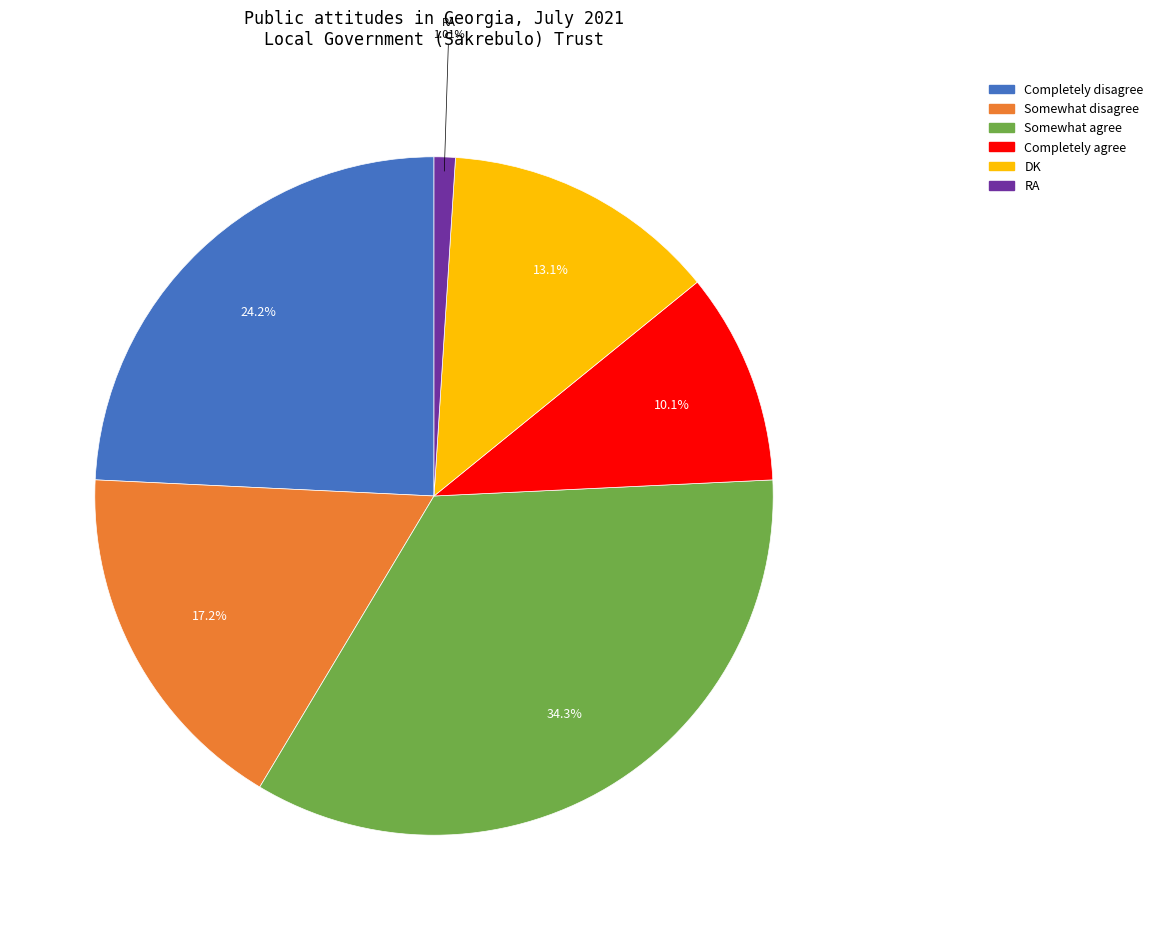

What is the smallest slice in the pie chart?

RA